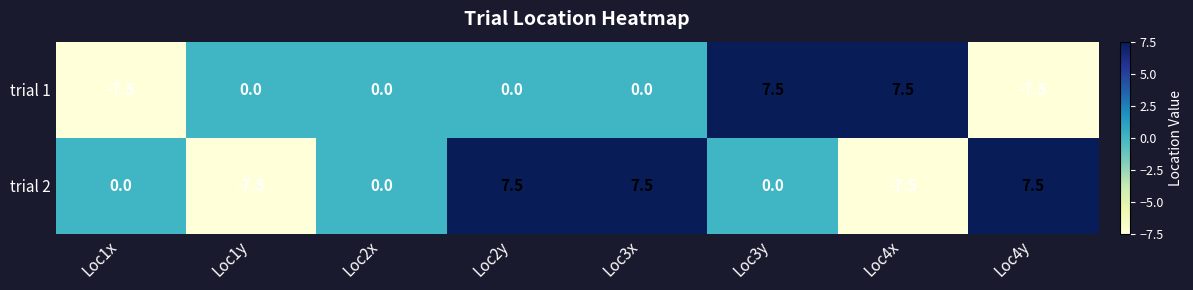

Reading right to left, list all the values displayed in this chart.

trial 1: Loc4y=-7.5	Loc4x=7.5	Loc3y=7.5	Loc3x=0.0	Loc2y=0.0	Loc2x=0.0	Loc1y=0.0	Loc1x=-7.5
trial 2: Loc4y=7.5	Loc4x=-7.5	Loc3y=0.0	Loc3x=7.5	Loc2y=7.5	Loc2x=0.0	Loc1y=-7.5	Loc1x=0.0